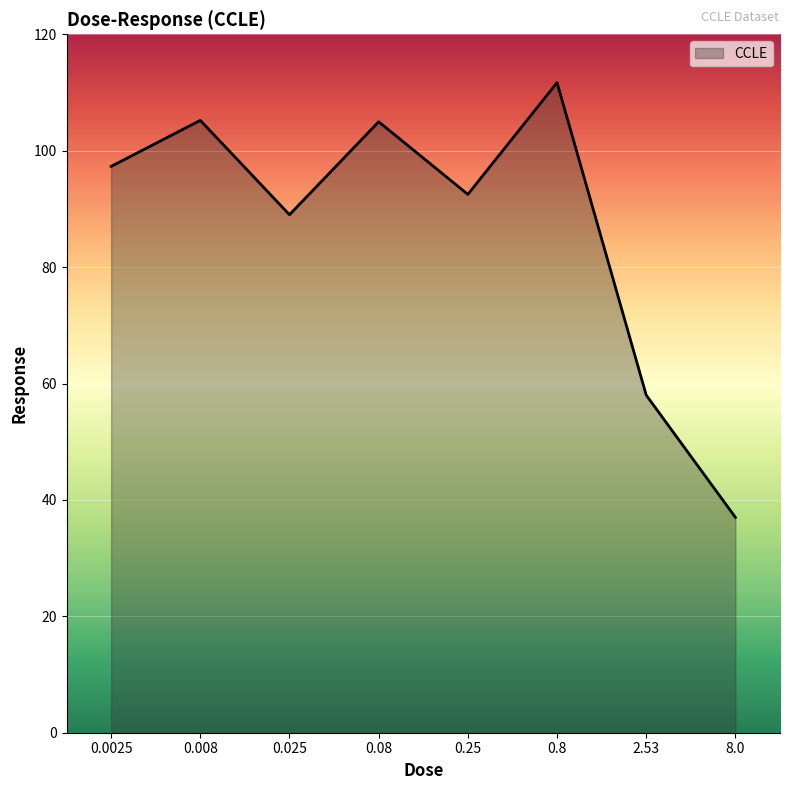

How many series are shown in this chart?

1